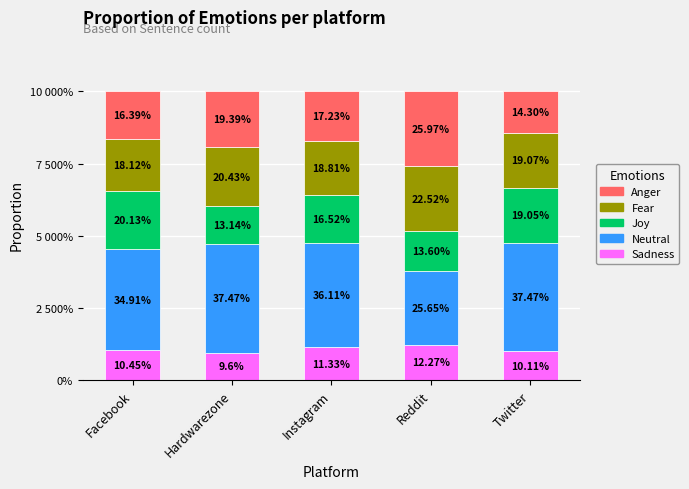

Does the chart contain stacked bars?

Yes